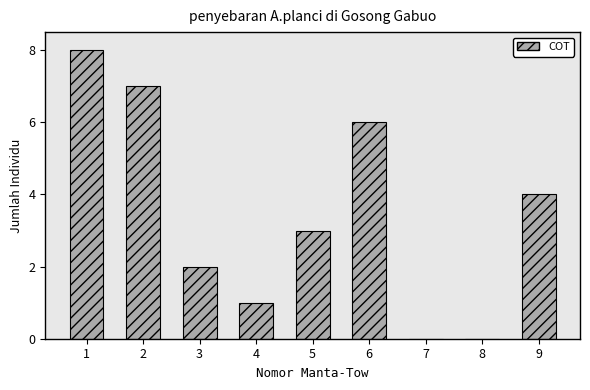

Reading right to left, extract all data points from this chart.

9=4	8=0	7=0	6=6	5=3	4=1	3=2	2=7	1=8